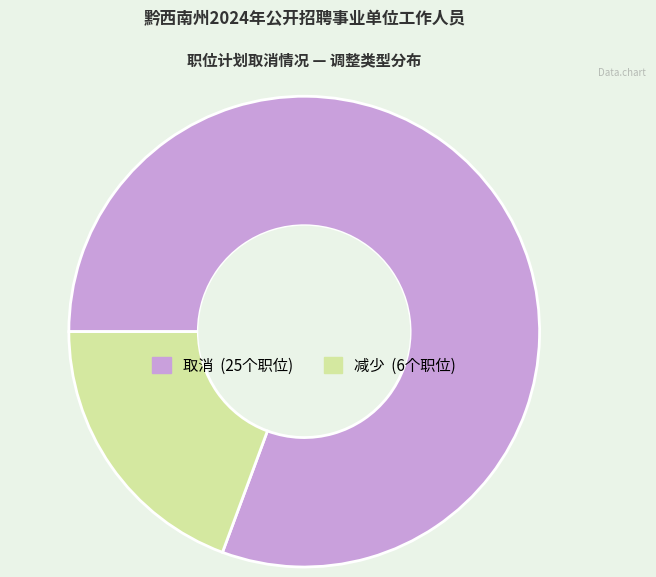

Which category has the biggest portion of the pie?

取消